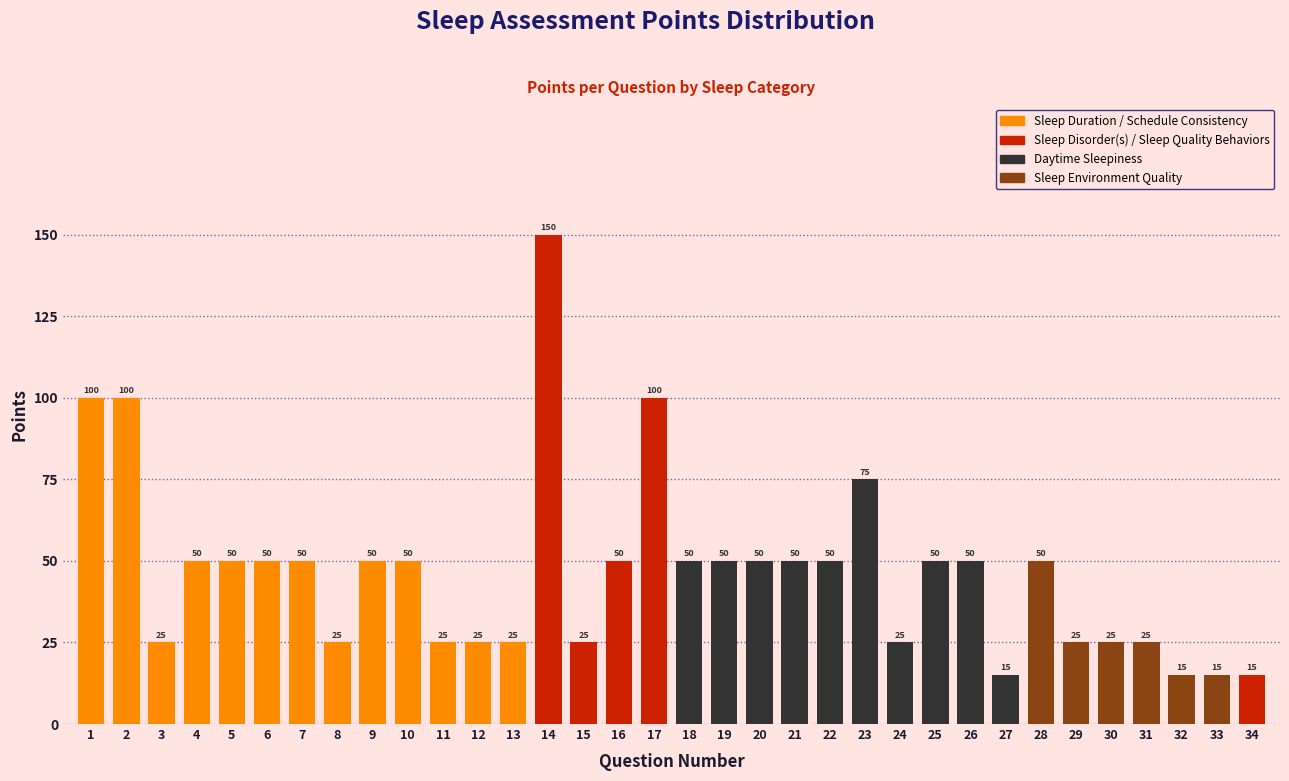

Reading left to right, transcribe all the data shown in this chart.

100	100	25	50	50	50	50	25	50	50	25	25	25	150	25	50	100	50	50	50	50	50	75	25	50	50	15	50	25	25	25	15	15	15